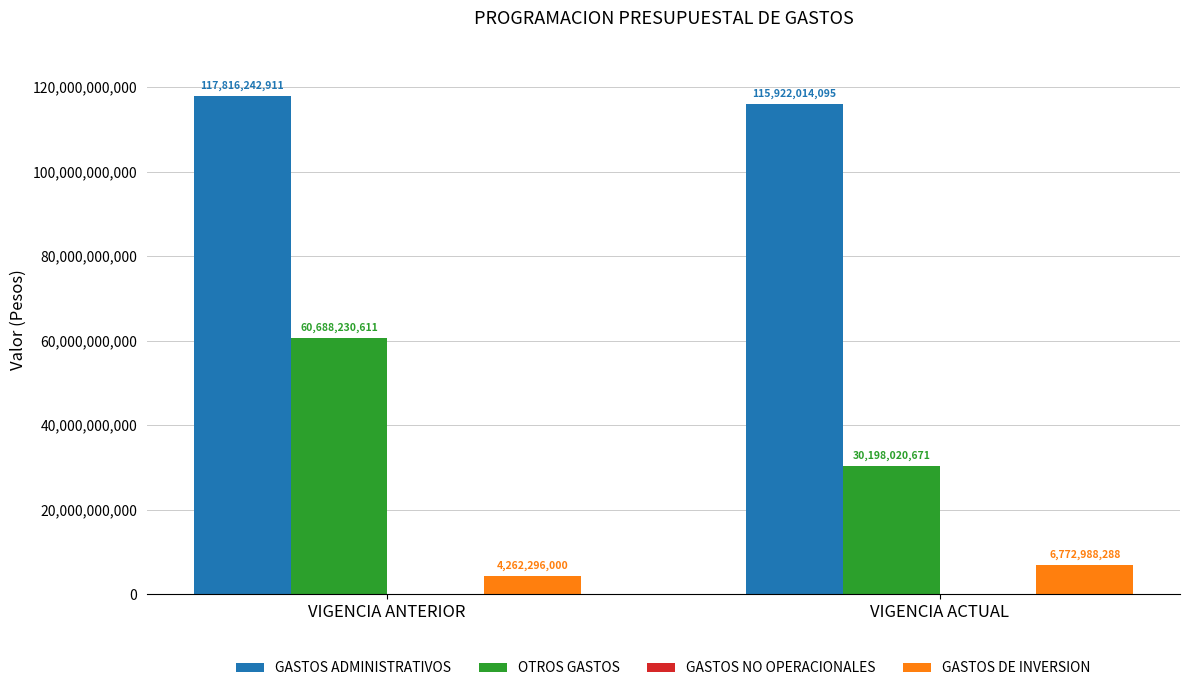

How many bars are there in total?

6